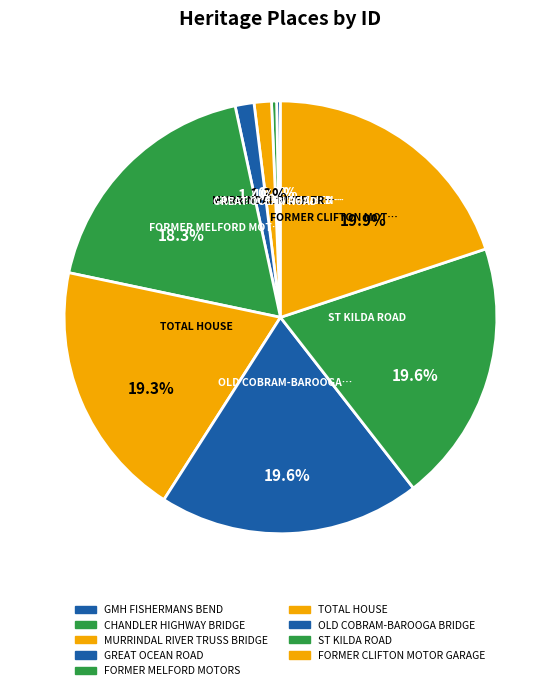

How many slices are in this pie chart?

9